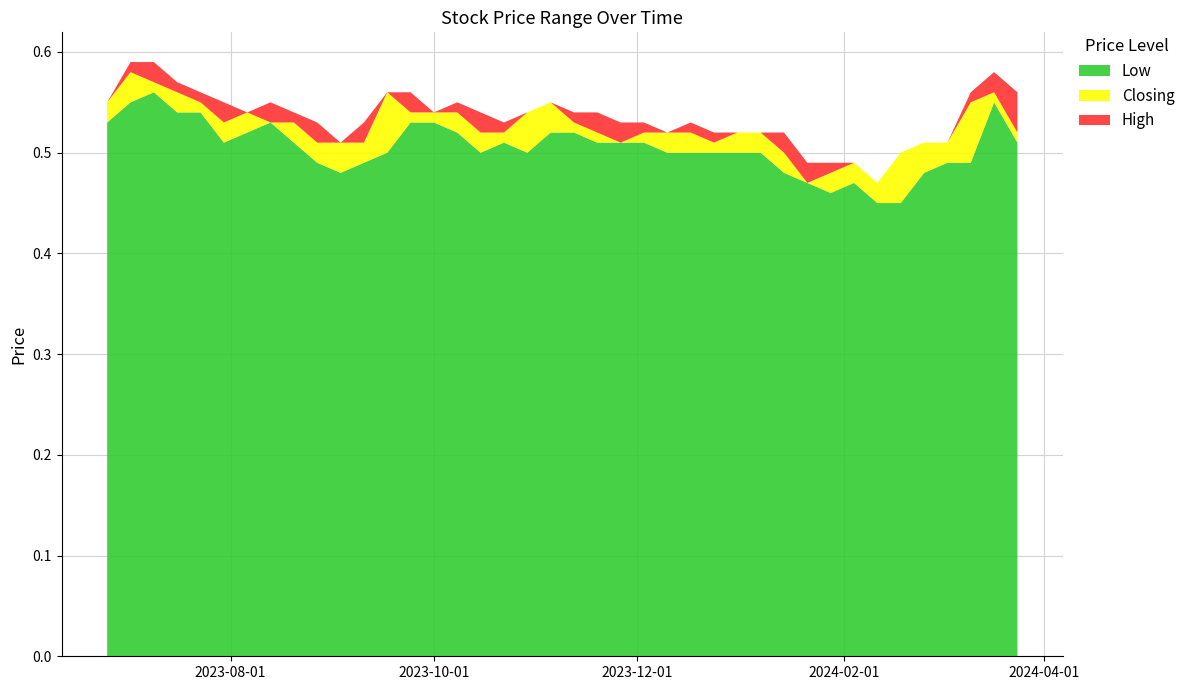

Reading left to right, extract all data points from this chart.

High: 24/03/2024=0.6	17/03/2024=0.6	10/03/2024=0.6	03/03/2024=0.5	25/02/2024=0.5	18/02/2024=0.5	11/02/2024=0.5	04/02/2024=0.5	28/01/2024=0.5	21/01/2024=0.5	14/01/2024=0.5	07/01/2024=0.5	31/12/2023=0.5	24/12/2023=0.5	17/12/2023=0.5	10/12/2023=0.5	03/12/2023=0.5	26/11/2023=0.5	19/11/2023=0.5	12/11/2023=0.5	05/11/2023=0.6	29/10/2023=0.5	22/10/2023=0.5	15/10/2023=0.5	08/10/2023=0.6	01/10/2023=0.5	24/09/2023=0.6	17/09/2023=0.6	10/09/2023=0.5	03/09/2023=0.5	27/08/2023=0.5	20/08/2023=0.5	13/08/2023=0.6	06/08/2023=0.5	30/07/2023=0.6	23/07/2023=0.6	16/07/2023=0.6	09/07/2023=0.6	02/07/2023=0.6	25/06/2023=0.6
Closing: 24/03/2024=0.5	17/03/2024=0.6	10/03/2024=0.6	03/03/2024=0.5	25/02/2024=0.5	18/02/2024=0.5	11/02/2024=0.5	04/02/2024=0.5	28/01/2024=0.5	21/01/2024=0.5	14/01/2024=0.5	07/01/2024=0.5	31/12/2023=0.5	24/12/2023=0.5	17/12/2023=0.5	10/12/2023=0.5	03/12/2023=0.5	26/11/2023=0.5	19/11/2023=0.5	12/11/2023=0.5	05/11/2023=0.6	29/10/2023=0.5	22/10/2023=0.5	15/10/2023=0.5	08/10/2023=0.5	01/10/2023=0.5	24/09/2023=0.5	17/09/2023=0.6	10/09/2023=0.5	03/09/2023=0.5	27/08/2023=0.5	20/08/2023=0.5	13/08/2023=0.5	06/08/2023=0.5	30/07/2023=0.5	23/07/2023=0.6	16/07/2023=0.6	09/07/2023=0.6	02/07/2023=0.6	25/06/2023=0.6
Low: 24/03/2024=0.5	17/03/2024=0.6	10/03/2024=0.5	03/03/2024=0.5	25/02/2024=0.5	18/02/2024=0.5	11/02/2024=0.5	04/02/2024=0.5	28/01/2024=0.5	21/01/2024=0.5	14/01/2024=0.5	07/01/2024=0.5	31/12/2023=0.5	24/12/2023=0.5	17/12/2023=0.5	10/12/2023=0.5	03/12/2023=0.5	26/11/2023=0.5	19/11/2023=0.5	12/11/2023=0.5	05/11/2023=0.5	29/10/2023=0.5	22/10/2023=0.5	15/10/2023=0.5	08/10/2023=0.5	01/10/2023=0.5	24/09/2023=0.5	17/09/2023=0.5	10/09/2023=0.5	03/09/2023=0.5	27/08/2023=0.5	20/08/2023=0.5	13/08/2023=0.5	06/08/2023=0.5	30/07/2023=0.5	23/07/2023=0.5	16/07/2023=0.5	09/07/2023=0.6	02/07/2023=0.6	25/06/2023=0.5